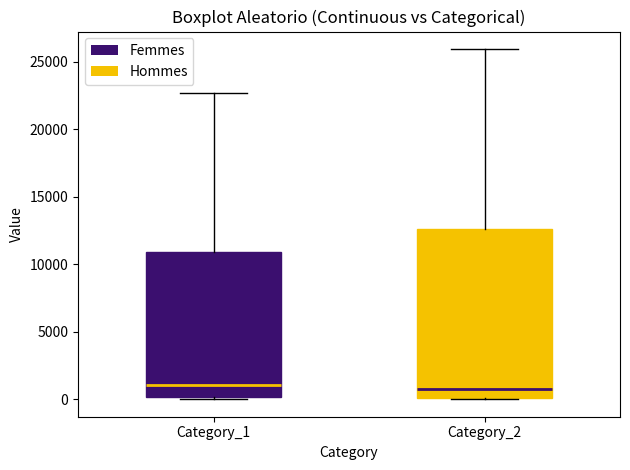

Which box is the tallest, from its lower edge to its upper edge?

Category_2